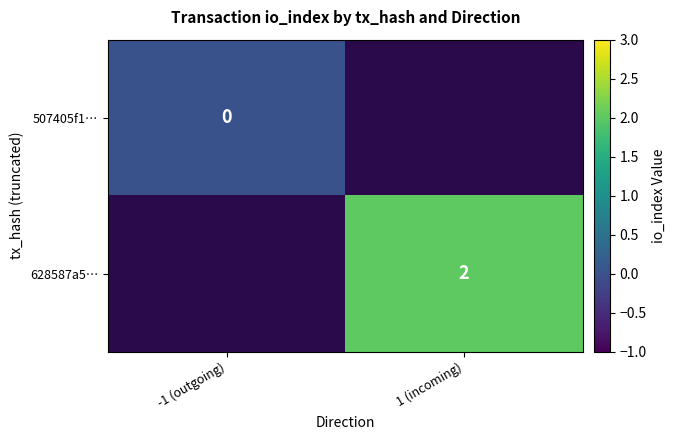

True or false: 628587a5… has a value of 1 at 1 (incoming).

False